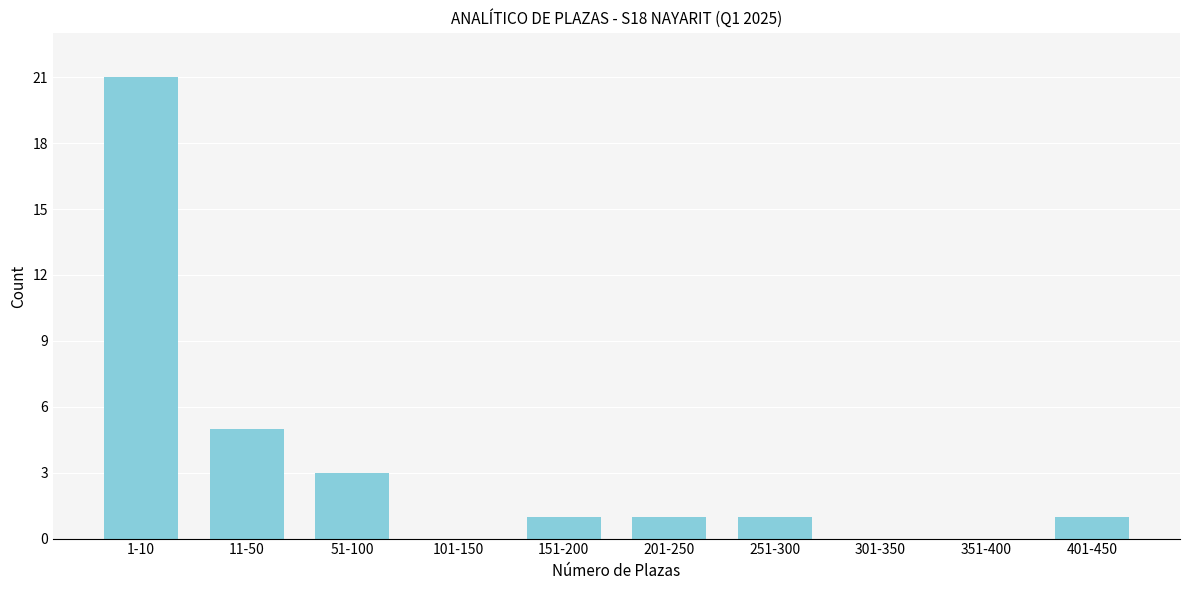

Reading right to left, transcribe all the data shown in this chart.

401-450=1	351-400=0	301-350=0	251-300=1	201-250=1	151-200=1	101-150=0	51-100=3	11-50=5	1-10=21